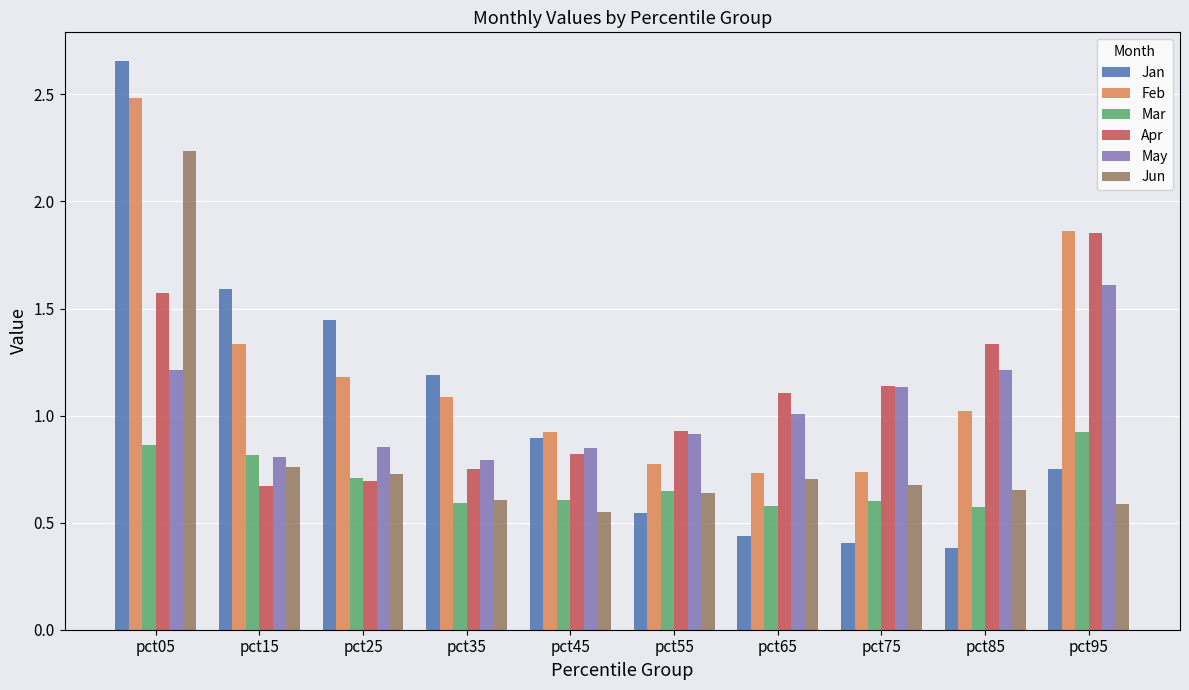

Does the chart contain stacked bars?

No